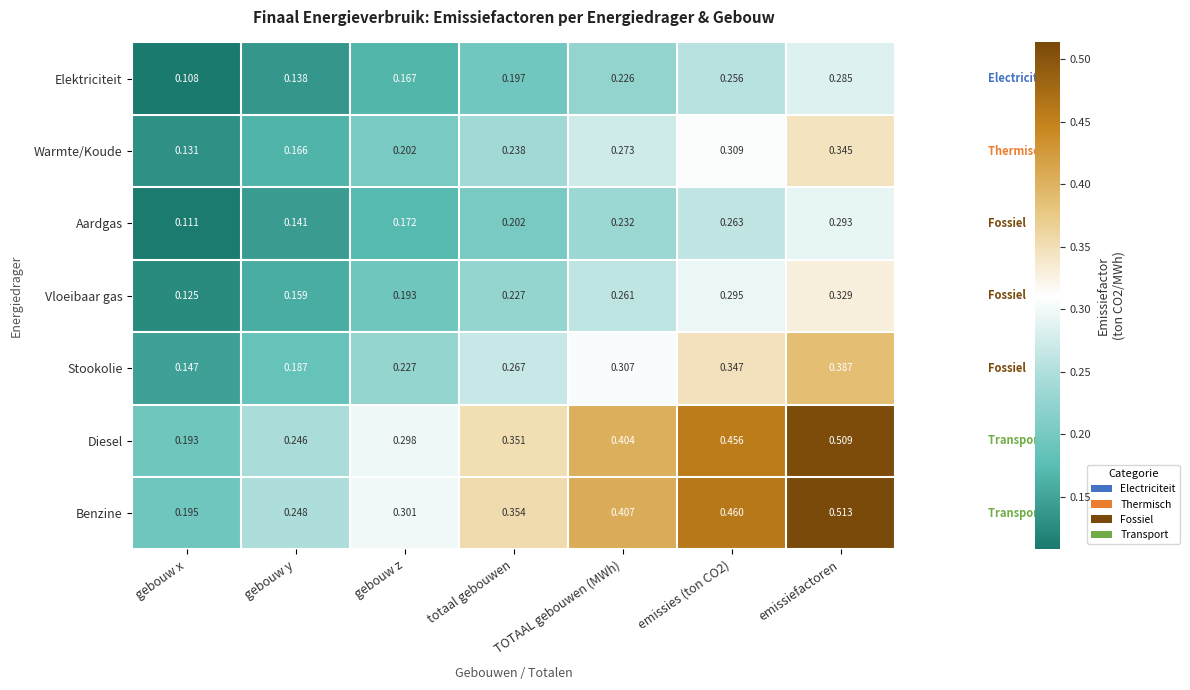

Where is Aardgas nearest to the value 0?

gebouw x